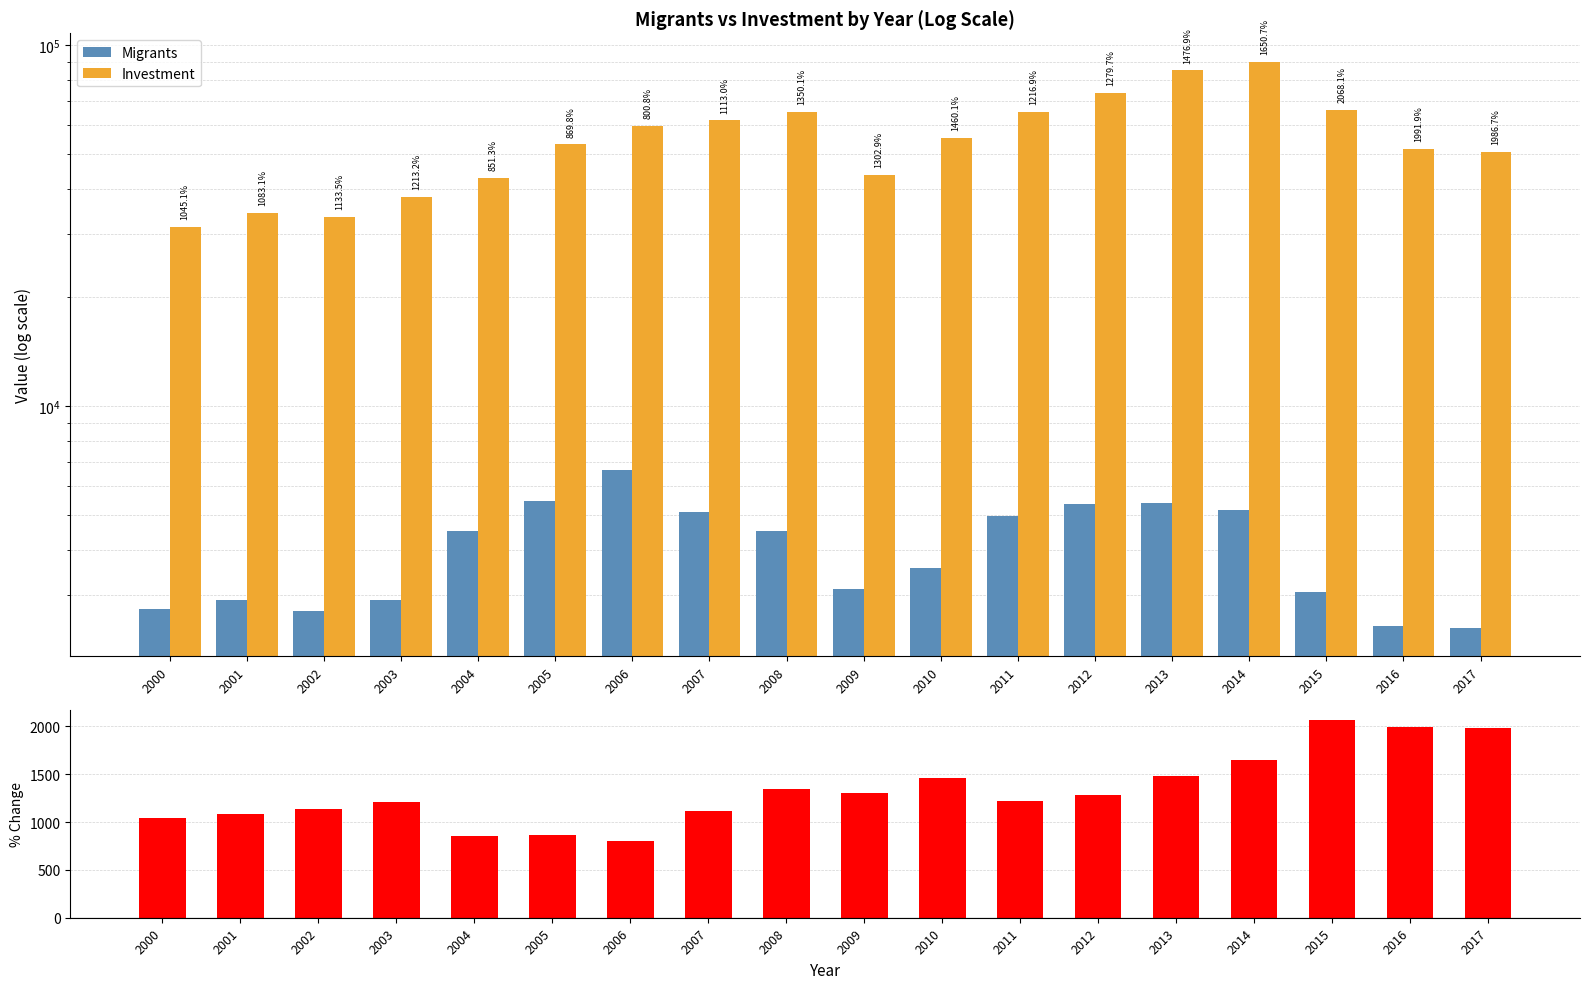

How many distinct data groups are displayed?

3